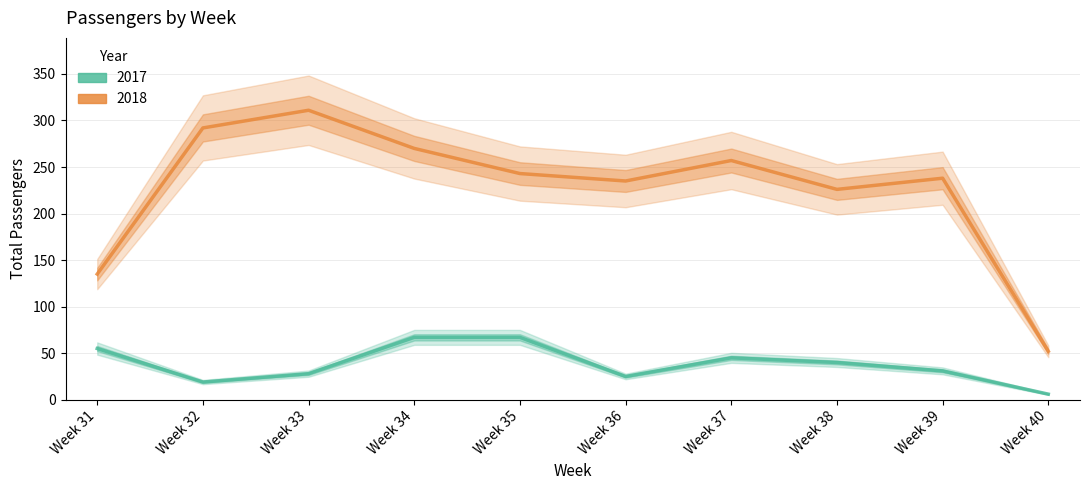

The value of 2017 at Week 39 is 31. True or false?

True